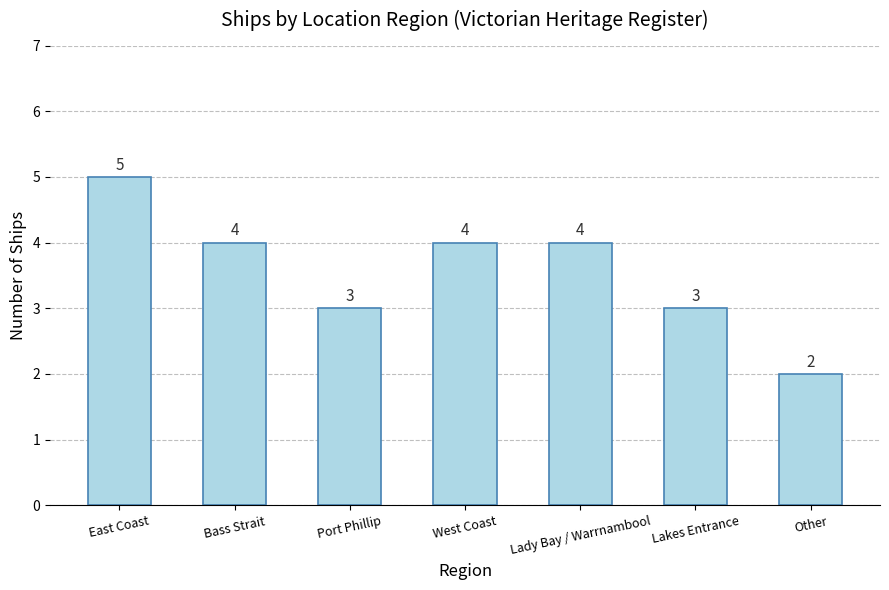

What is the greatest value displayed?

5